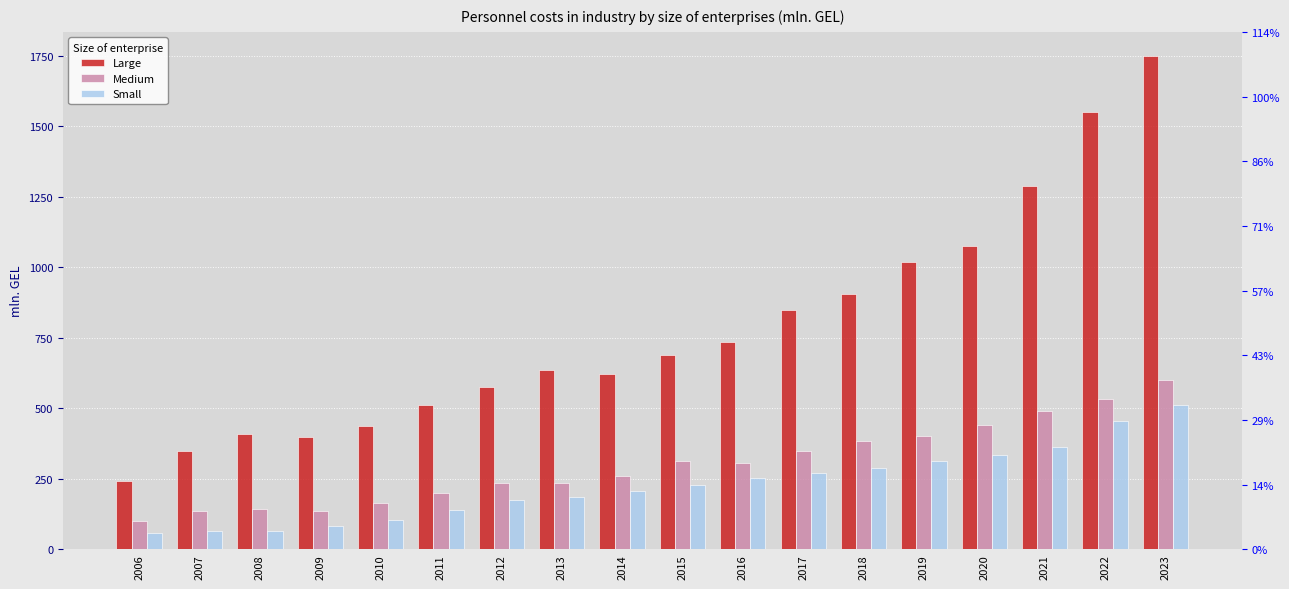

Where does the Large series first go above 688?

2015